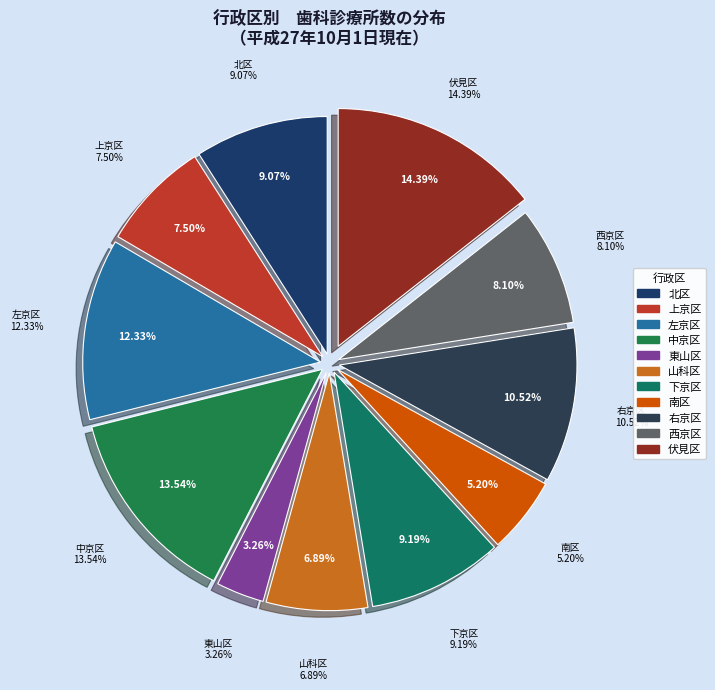

What portion of the pie excludes 東山区?

96.7%